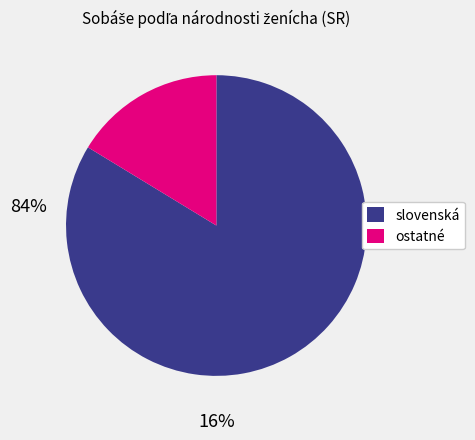

What is the smallest slice in the pie chart?

ostatné